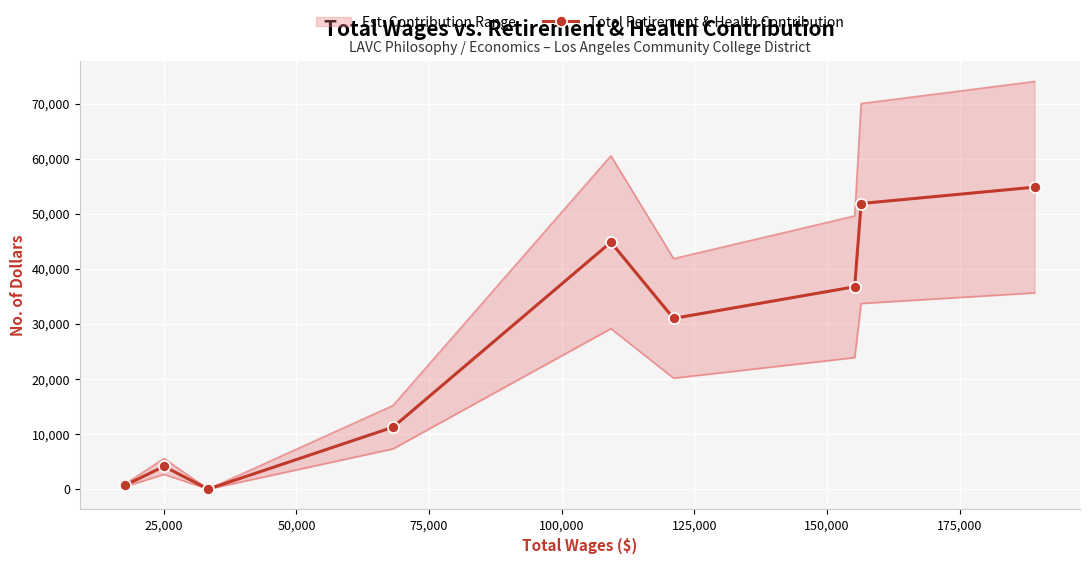

What is the difference between the maximum and second lowest values?

54117